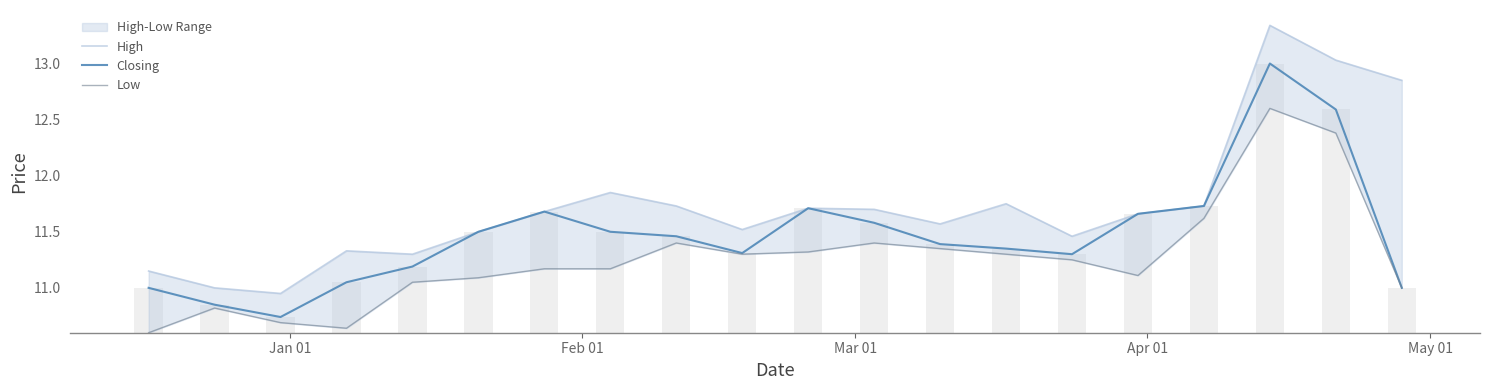

How many values in the High series are below 11?

1